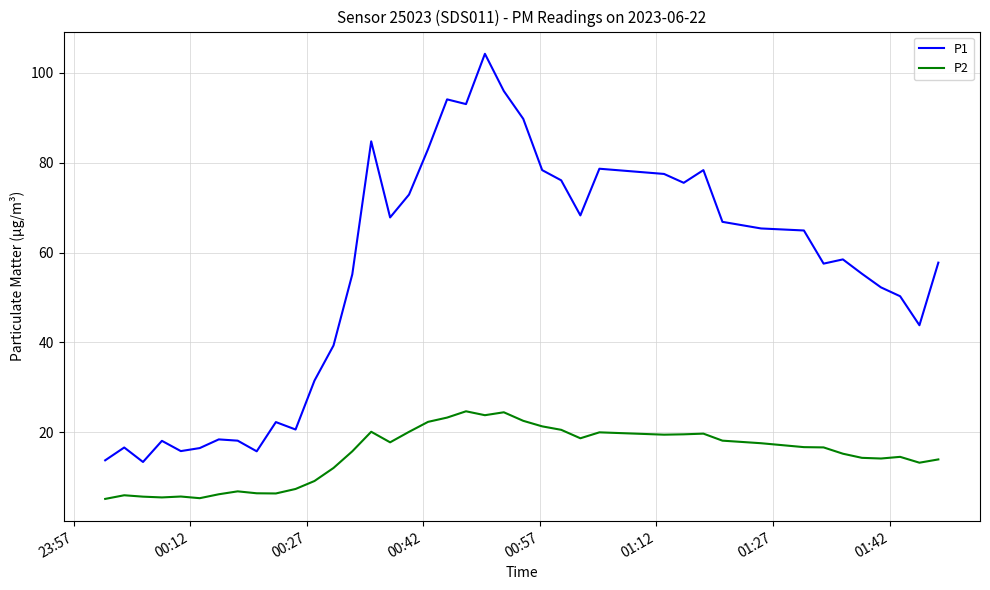

What are all the series names shown in the legend?

P1, P2